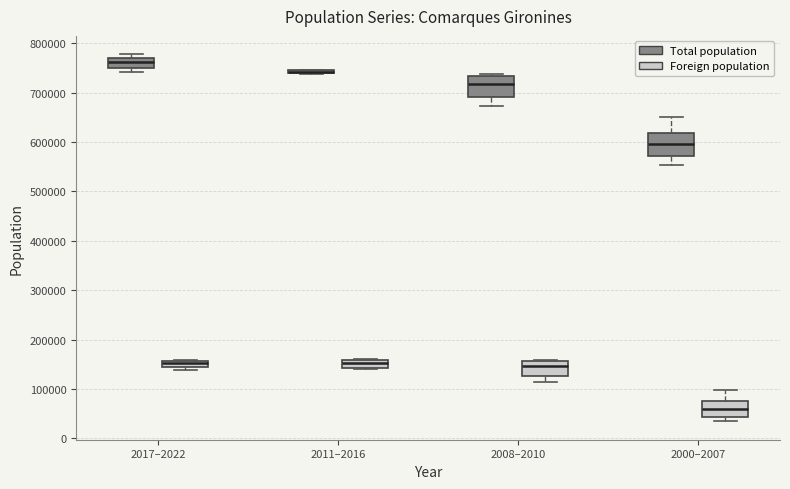

Where is the lower edge of the box for 2011–2016 (Total population) on the y-axis? The values are not printed on the chart, so give them approximately, as read against the axis.

740000